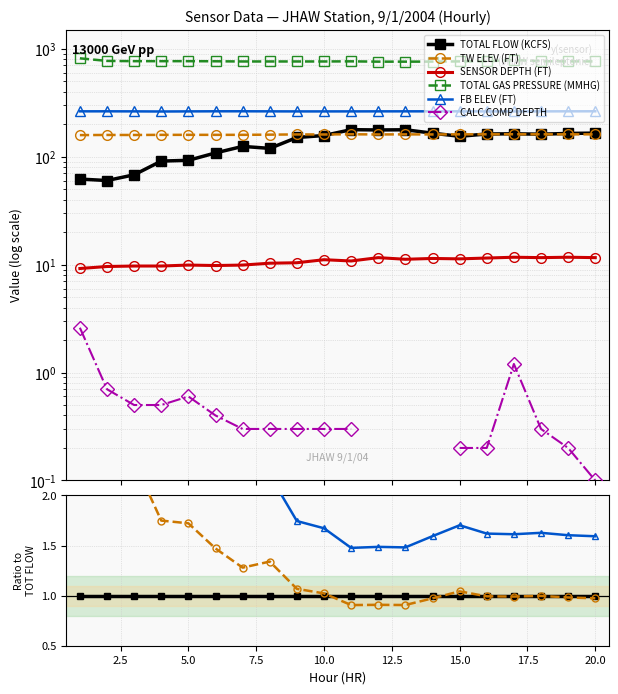

In TOTAL GAS PRESSURE (MMHG), how many points are higher than both neighbors (excluding endpoints)?

3